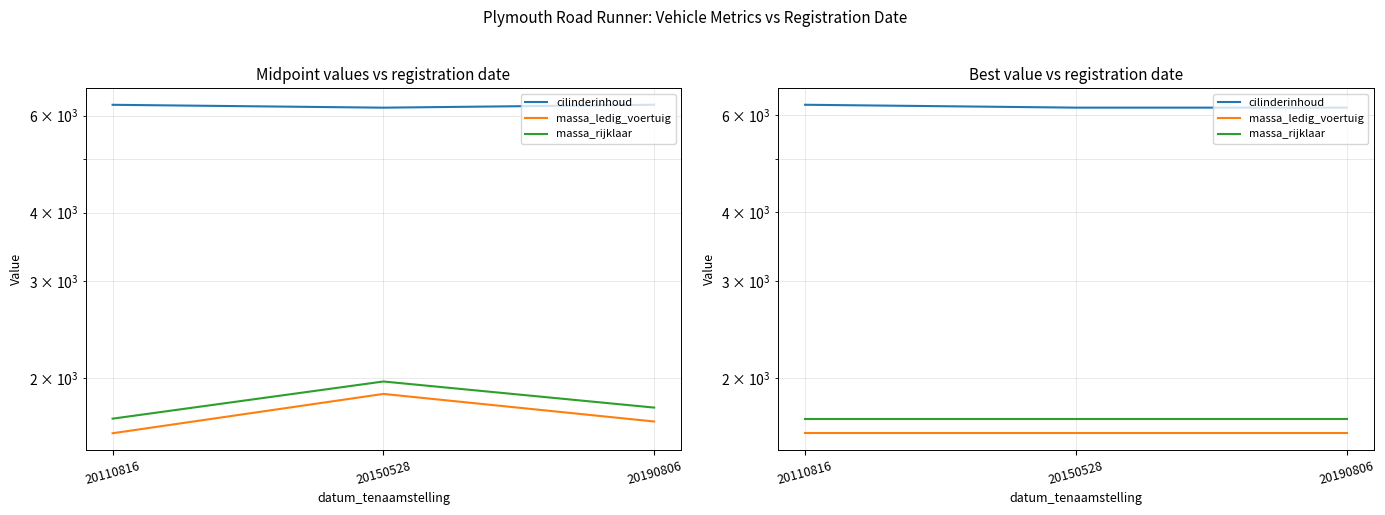

What are all the series names shown in the legend?

cilinderinhoud, massa_ledig_voertuig, massa_rijklaar